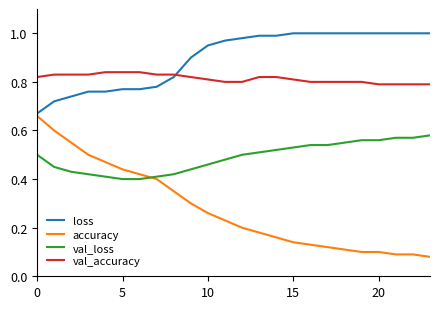

What is the sum of all loss values?

21.6